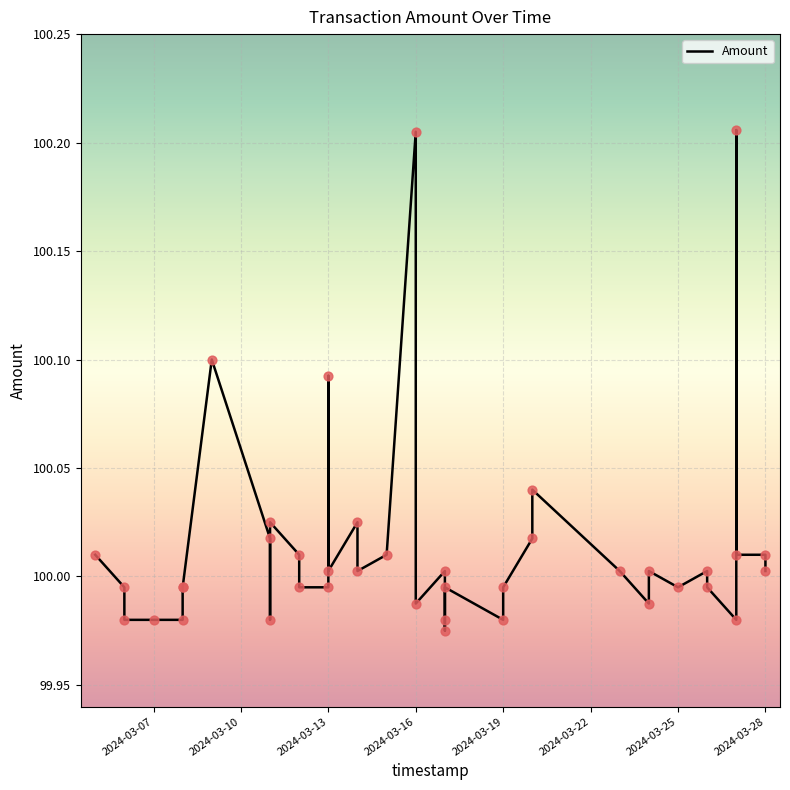

What is the ratio of the value at 32 to the value at 2024-03-07?

1.0